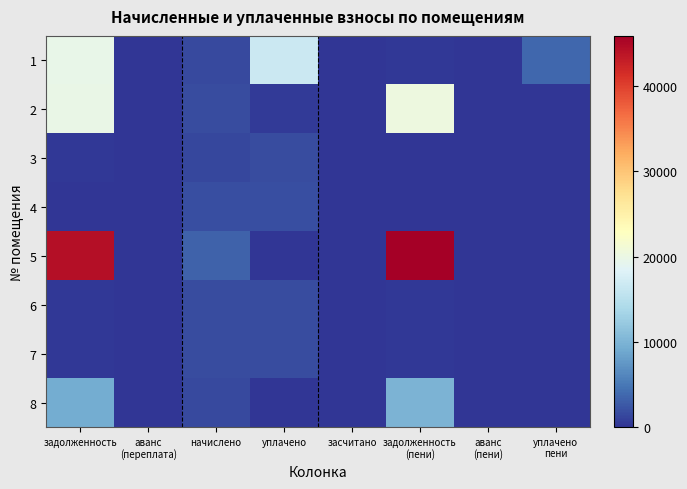

Reading left to right, extract all data points from this chart.

1: задолженность=19649.8	аванс
(переплата)=0.0	начислено=1434.2	уплачено=16493.1	засчитано=0.0	задолженность
(пени)=239.0	аванс
(пени)=0.0	уплачено
пени=3634.8
2: задолженность=19844.7	аванс
(переплата)=0.0	начислено=1768.1	уплачено=500.0	засчитано=0.0	задолженность
(пени)=20428.7	аванс
(пени)=0.0	уплачено
пени=0.0
3: задолженность=202.0	аванс
(переплата)=0.0	начислено=1427.8	уплачено=1627.8	засчитано=0.0	задолженность
(пени)=38.0	аванс
(пени)=0.0	уплачено
пени=0.1
4: задолженность=0.0	аванс
(переплата)=0.0	начислено=1803.1	уплачено=1800.1	засчитано=0.0	задолженность
(пени)=3.0	аванс
(пени)=0.0	уплачено
пени=0.0
5: задолженность=44266.5	аванс
(переплата)=0.0	начислено=3228.2	уплачено=0.0	засчитано=0.0	задолженность
(пени)=45879.3	аванс
(пени)=0.0	уплачено
пени=0.0
6: задолженность=298.4	аванс
(переплата)=0.0	начислено=1790.3	уплачено=1790.3	засчитано=0.0	задолженность
(пени)=298.4	аванс
(пени)=0.0	уплачено
пени=0.0
7: задолженность=296.3	аванс
(переплата)=0.0	начислено=1777.6	уплачено=1777.6	засчитано=0.0	задолженность
(пени)=296.3	аванс
(пени)=0.0	уплачено
пени=0.0
8: задолженность=9273.7	аванс
(переплата)=0.0	начислено=1469.2	уплачено=0.0	засчитано=0.0	задолженность
(пени)=10008.3	аванс
(пени)=0.0	уплачено
пени=0.0